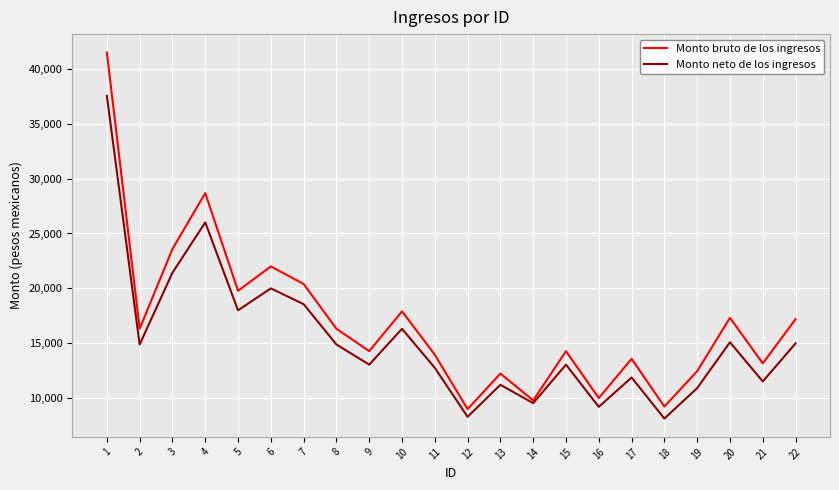

Where is the first local minimum for Monto neto de los ingresos?

2